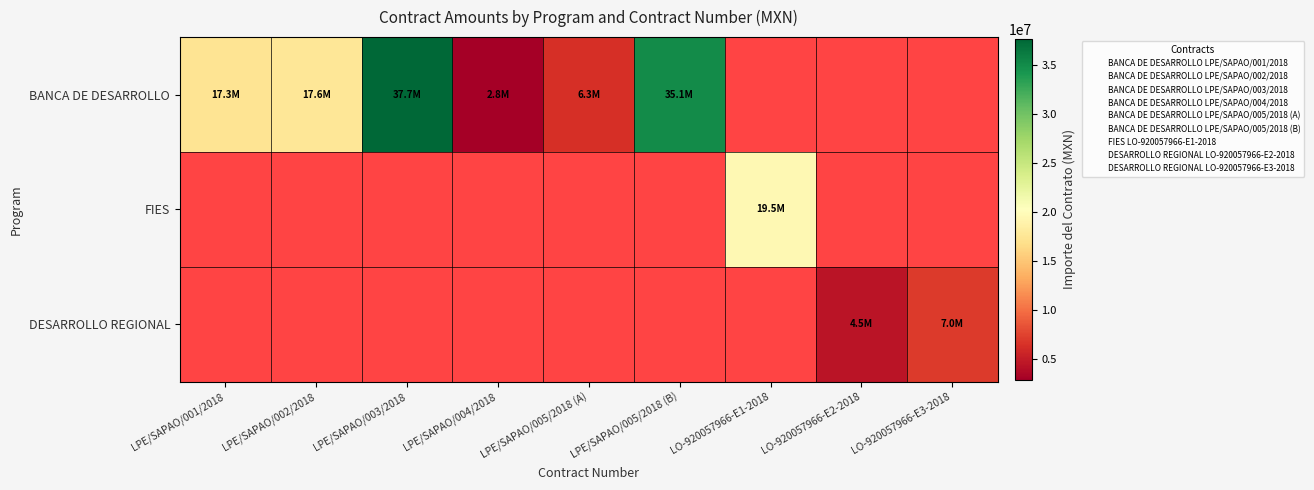

Which series has the widest spread of values?

BANCA DE DESARROLLO